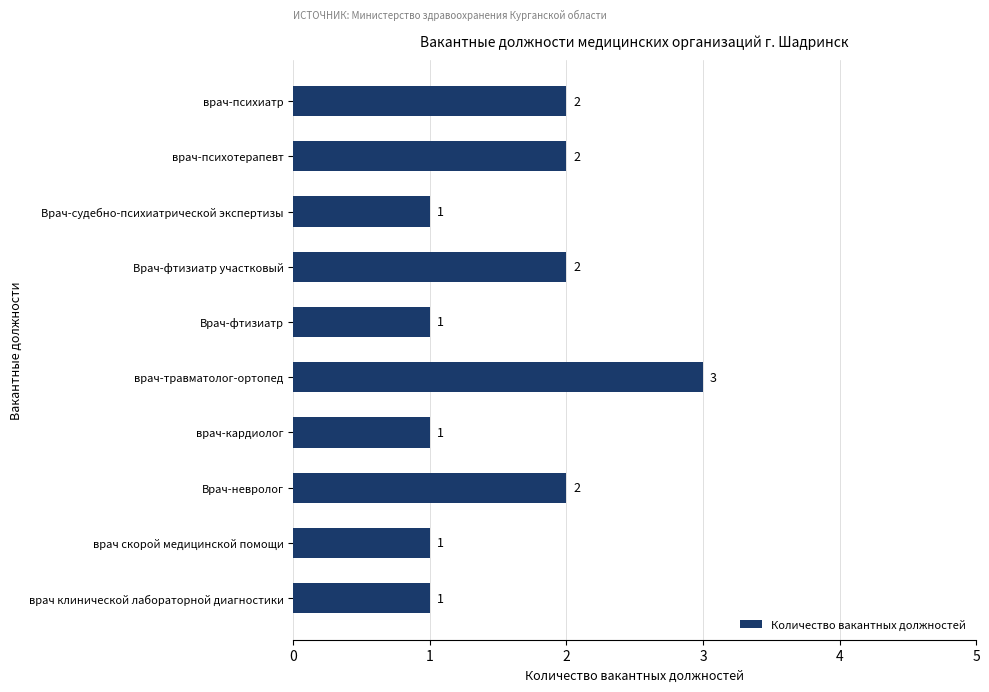

Count the values in the range 1 to 2.

9